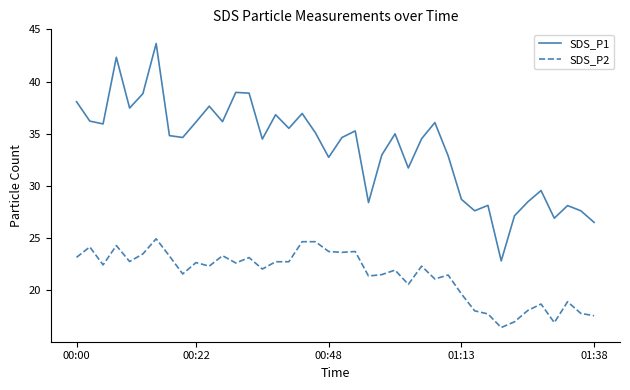

Which series has the largest total across all categories?

SDS_P1